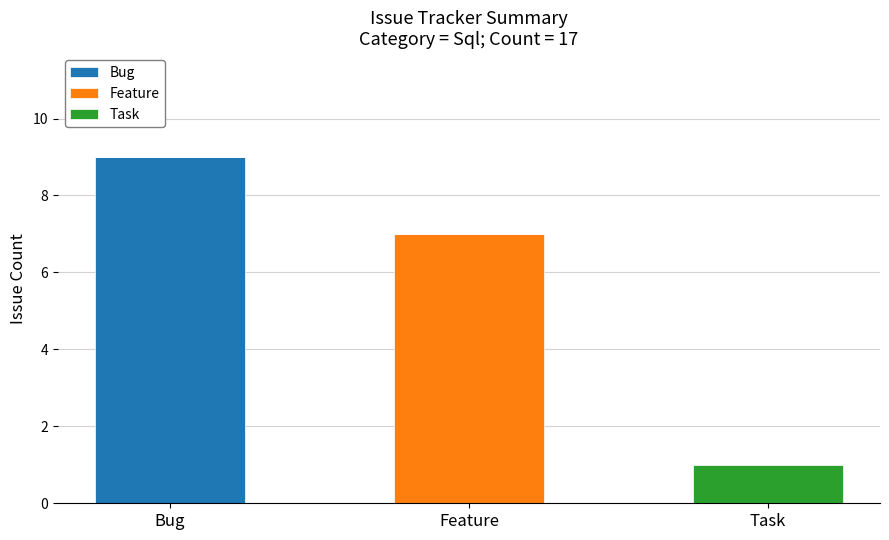

What is the sum of all Bug values?

9